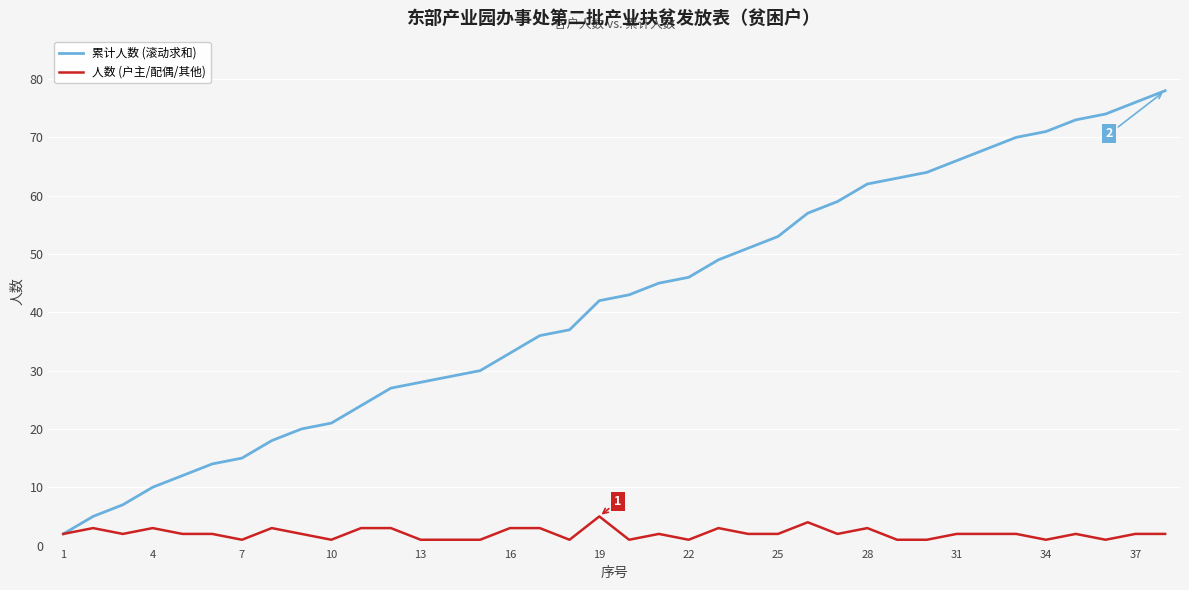

Which series has the largest total across all categories?

累计人数 (滚动求和)